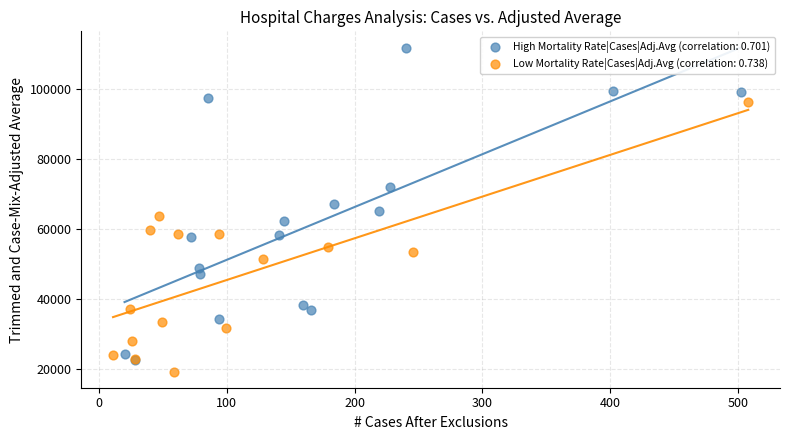

Which series has the widest spread of Y values?

High Mortality Rate|Cases|Adj.Avg (correlation: 0.701)